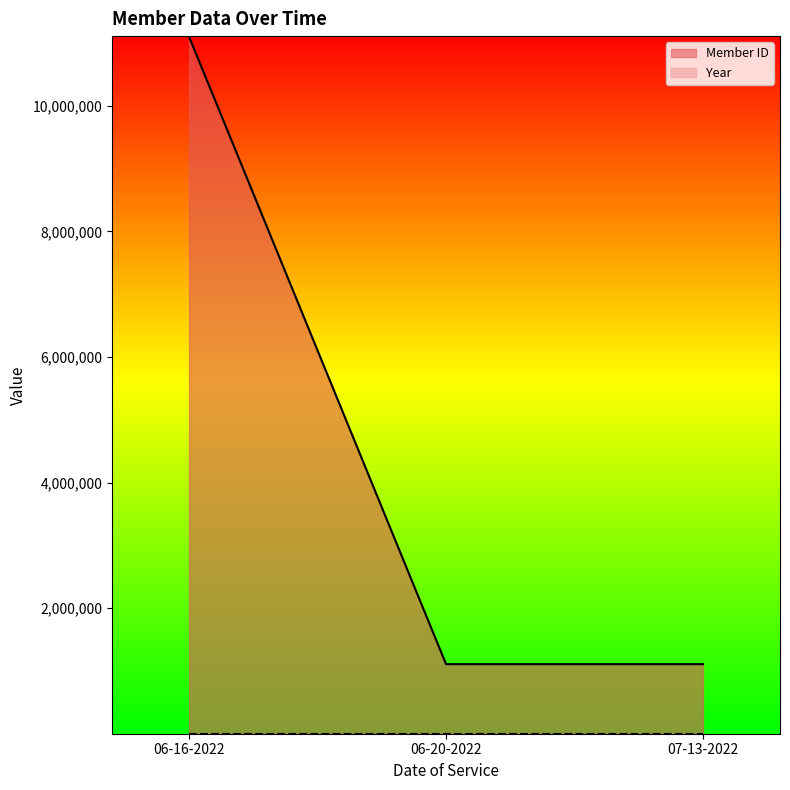

Is it true that Member ID equals 1110002 at 06-20-2022?

True